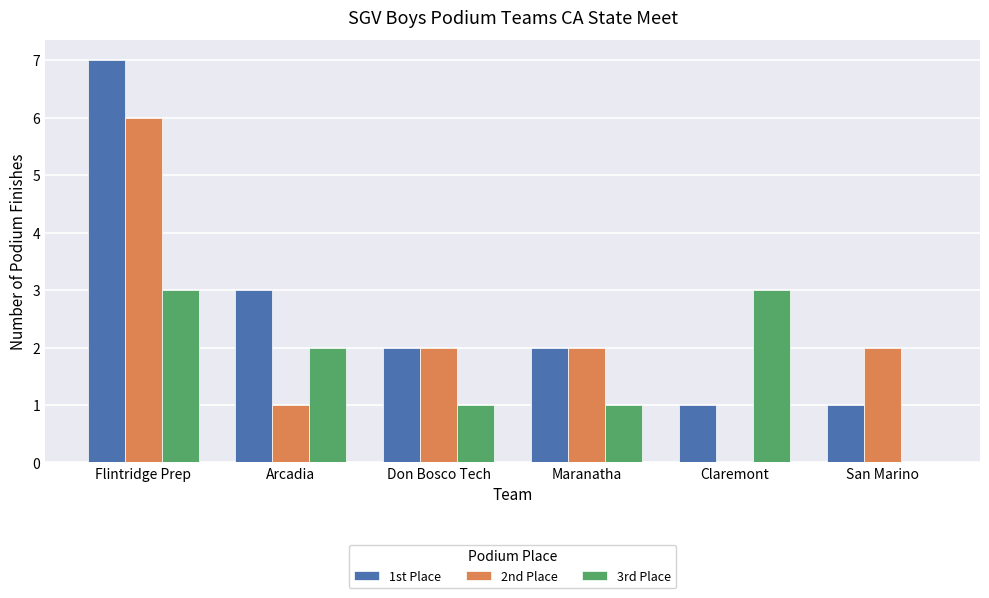

What is the sum of the 1st Place values at Flintridge Prep and Maranatha?

9